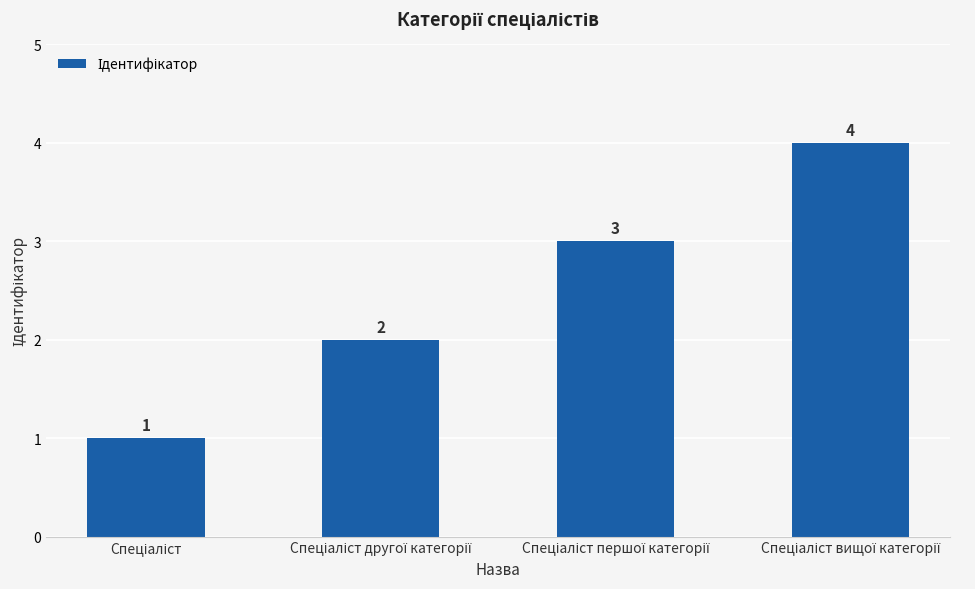

What is the value of the 3rd bar from the left?

3